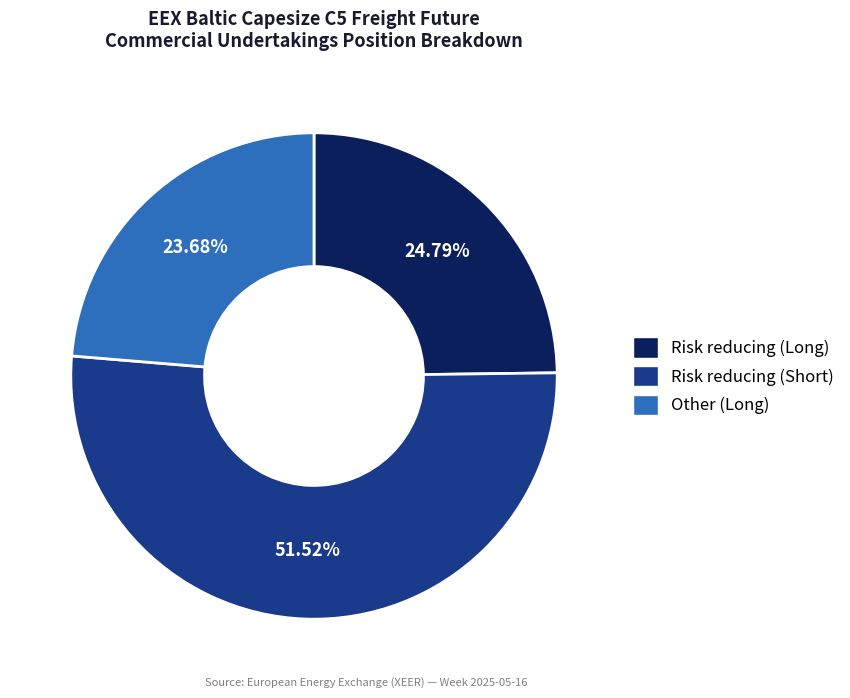

What is the ratio of the value at Risk reducing (Long) to the value at Risk reducing (Short)?

0.5